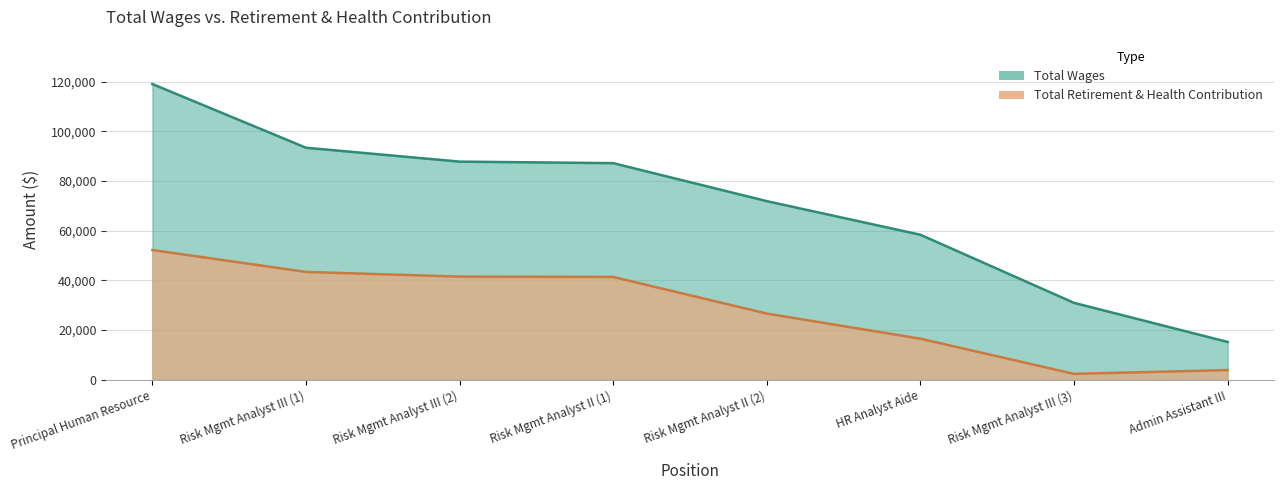

What is the average value of the total_wages series?

70454